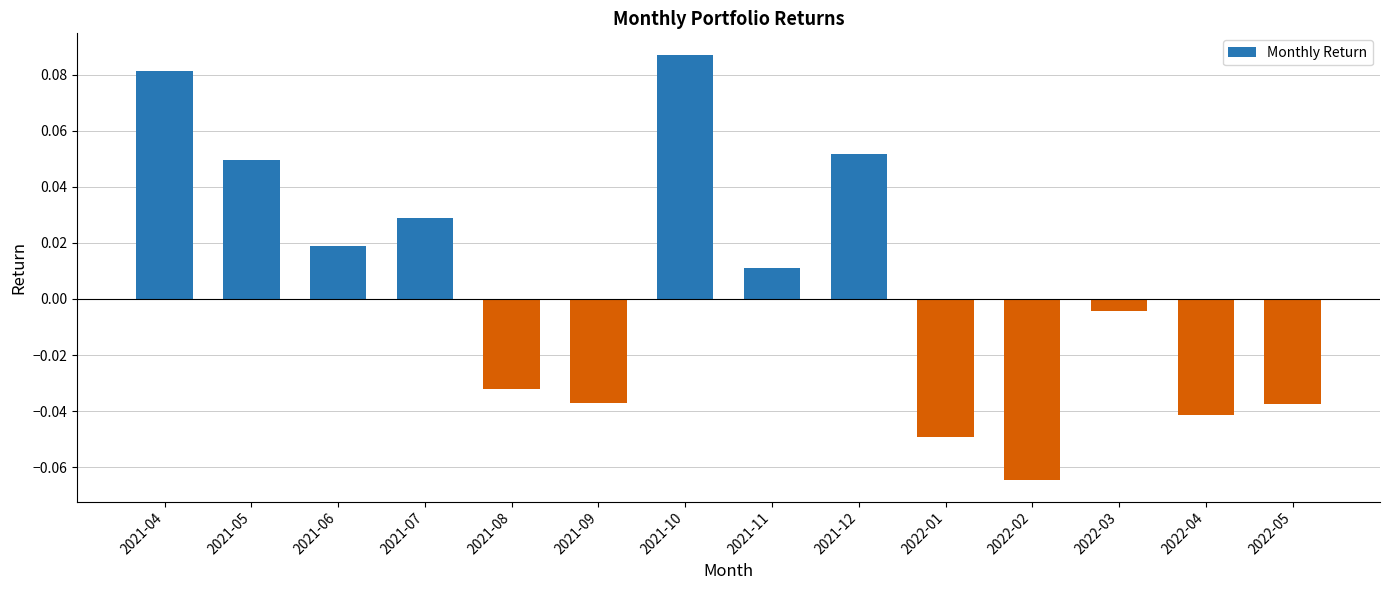

Are the bars horizontal?

No